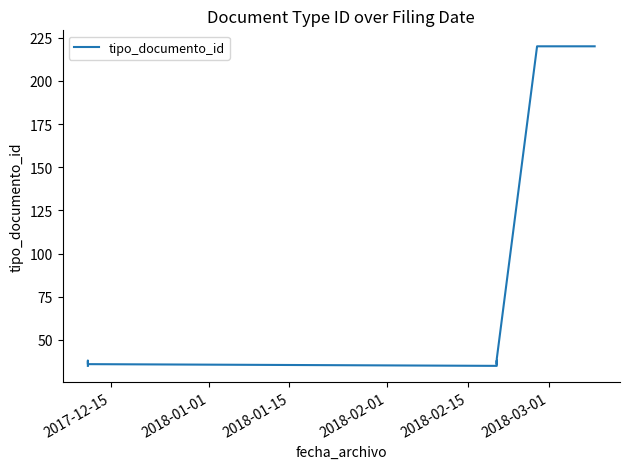

How many interior local valleys (lower than both neighbors) does the data have?

2